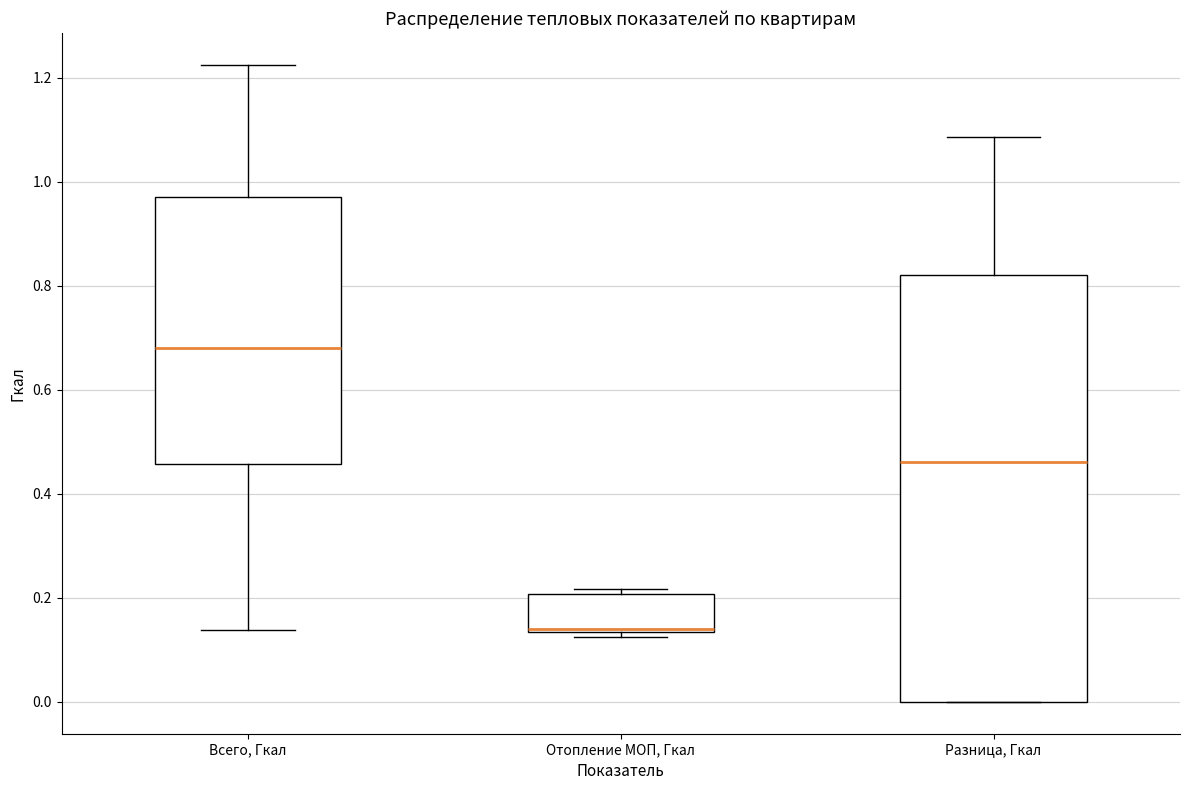

Where is the upper edge of the box for Отопление МОП, Гкал on the y-axis? The values are not printed on the chart, so give them approximately, as read against the axis.

0.20